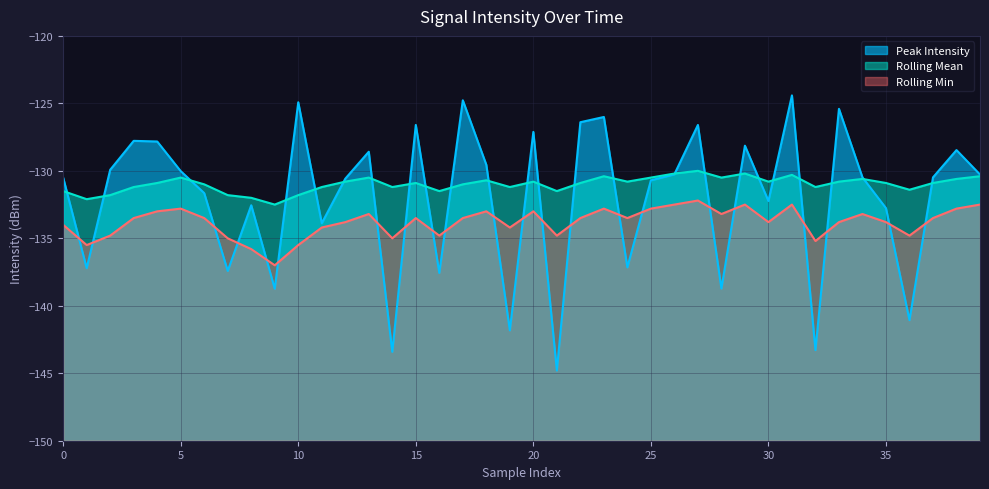

What is the total value across all series at 17?

-389.3